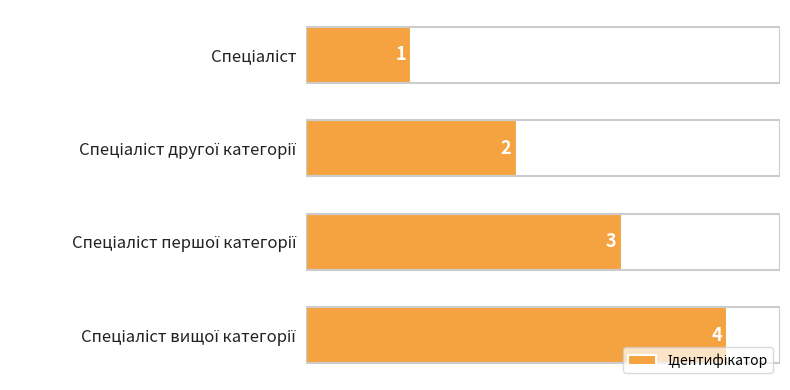

Count the values in the range 2 to 4.

3